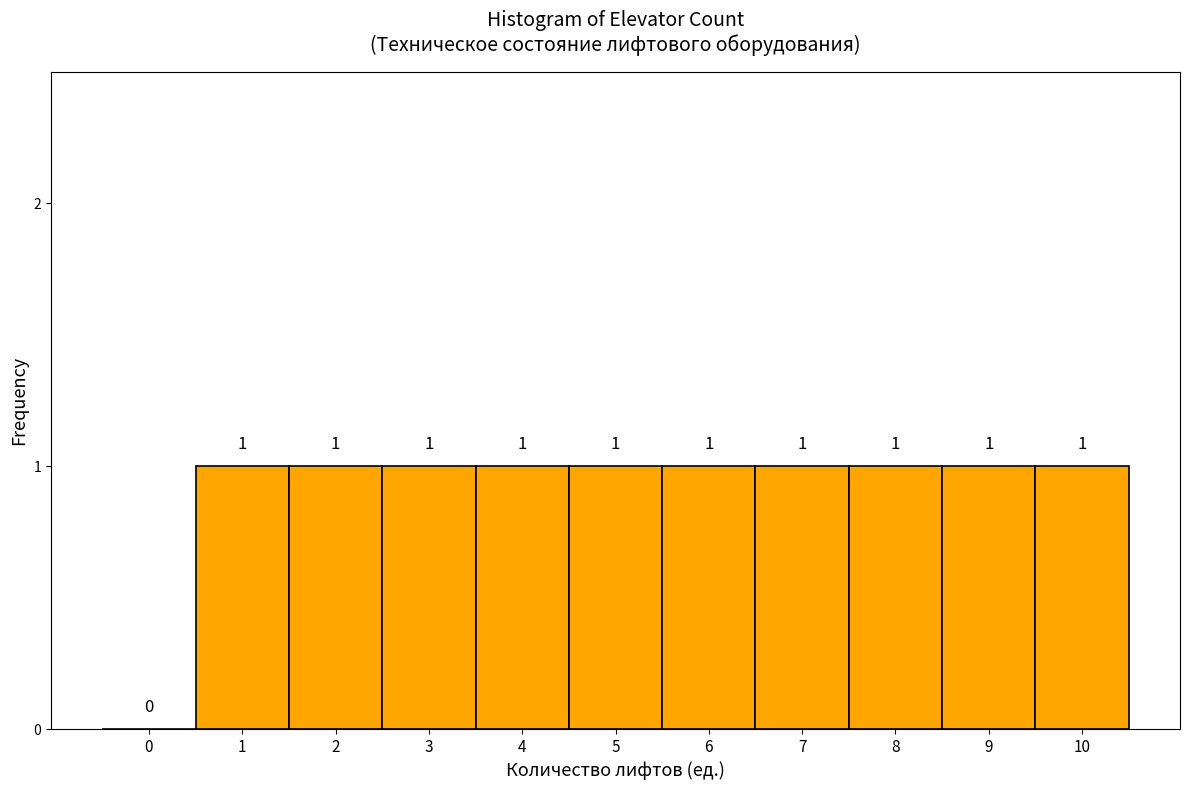

Reading right to left, list all the values displayed in this chart.

10=1	9=1	8=1	7=1	6=1	5=1	4=1	3=1	2=1	1=1	0=0